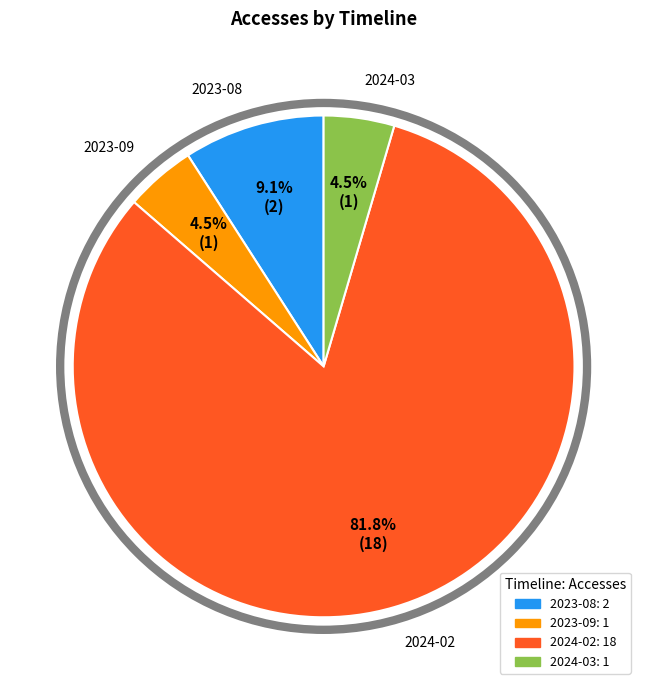

Is there a majority slice in this chart?

Yes